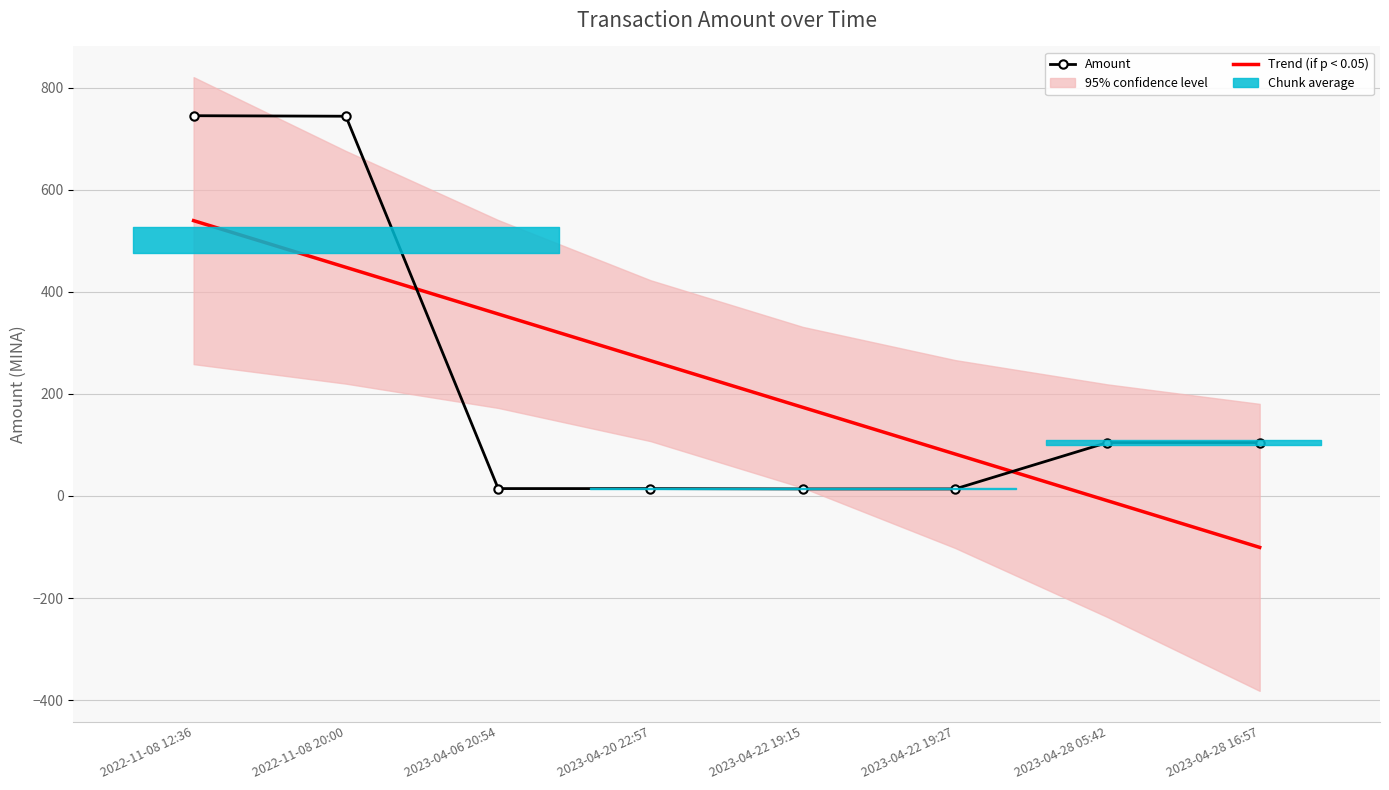

What is the value of the Amount point at the 7th from the left?

104.7